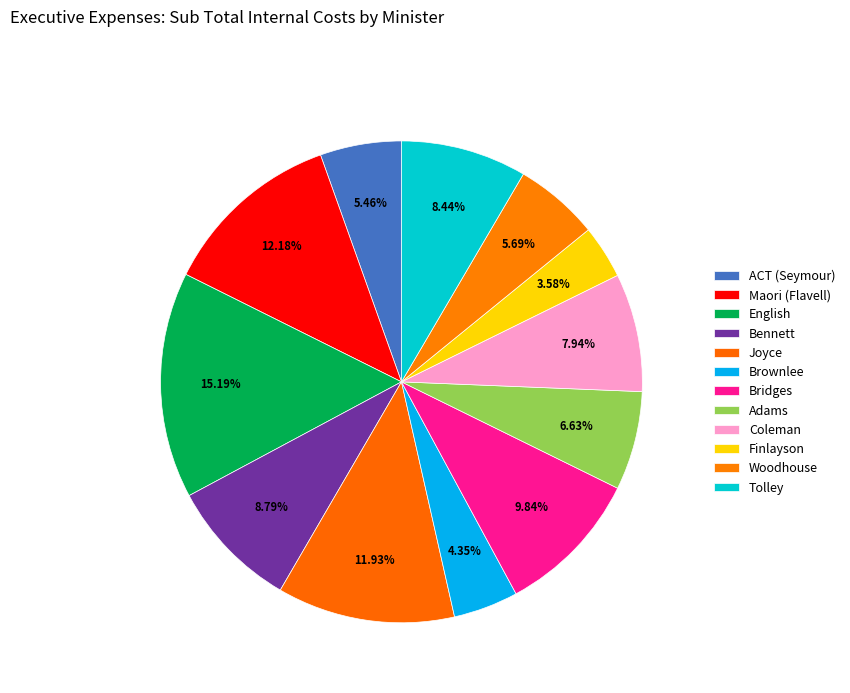

Which has a higher value, Coleman or Bennett?

Bennett